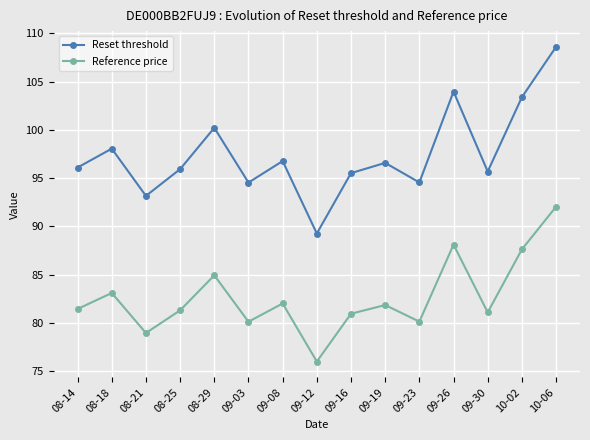

Read the Reference price value at 08-18.

83.1